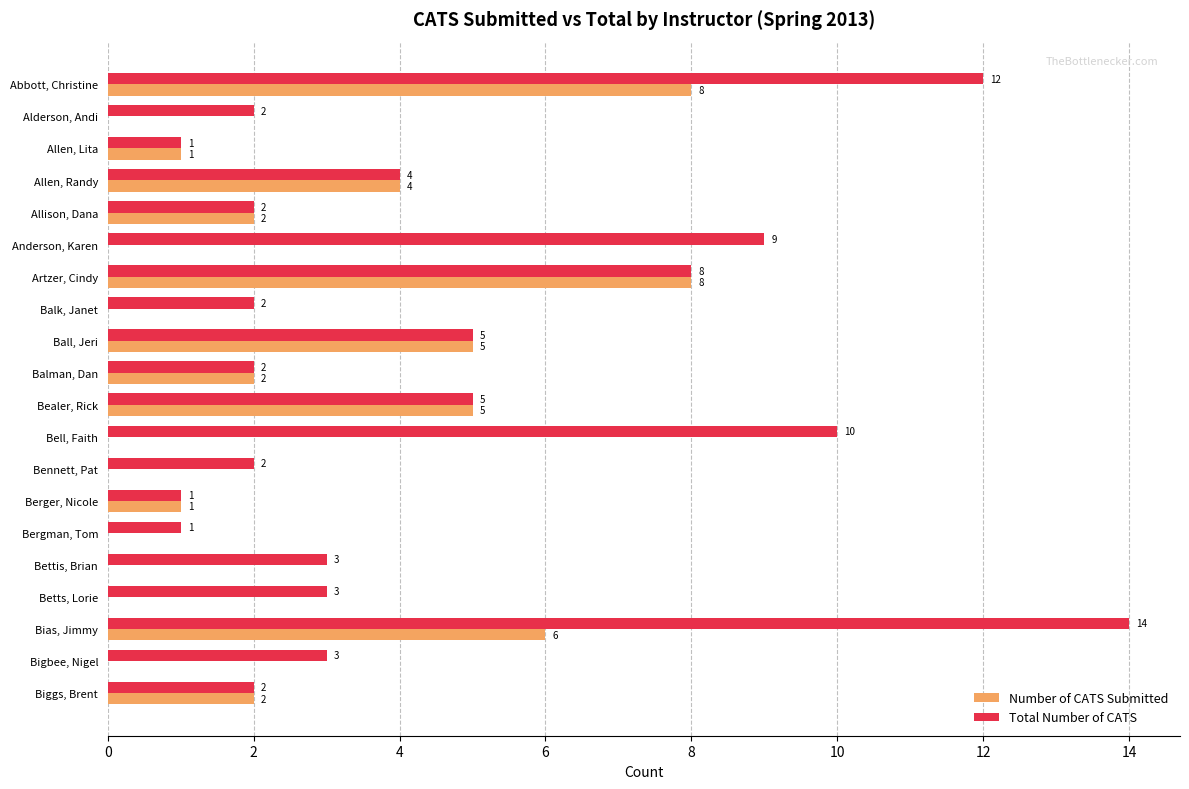

Which series changed the most between Betts, Lorie and Biggs, Brent?

Number of CATS Submitted